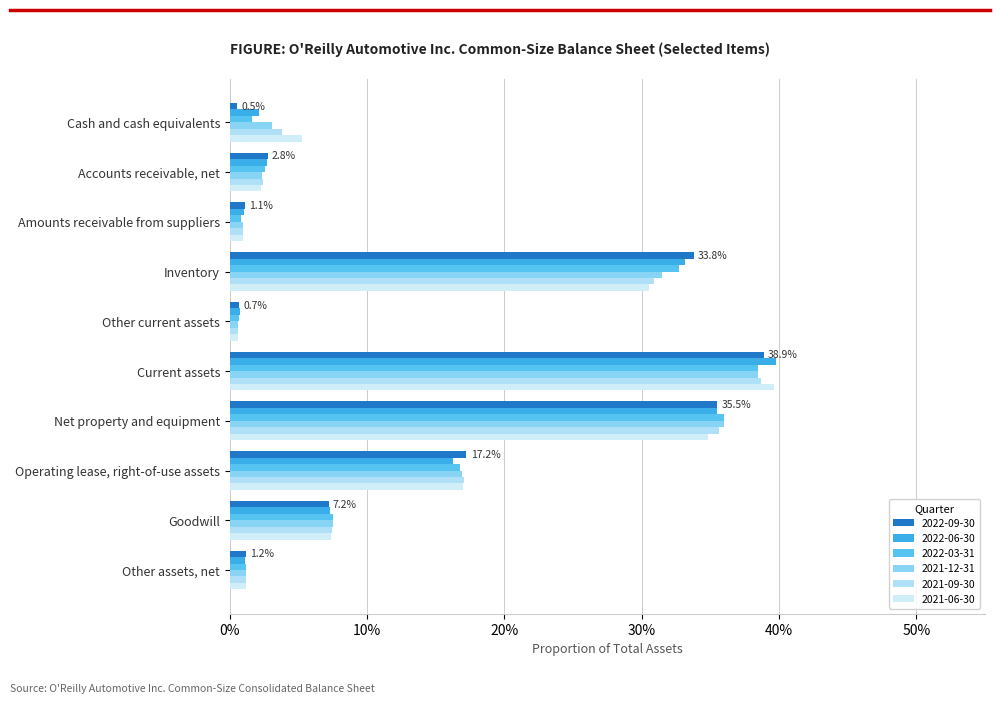

Between Inventory and Goodwill, which is larger?

Inventory